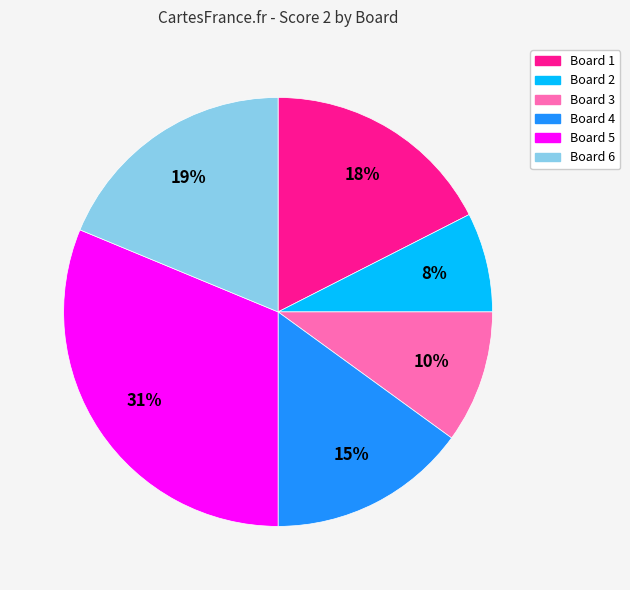

Is there a majority slice in this chart?

No